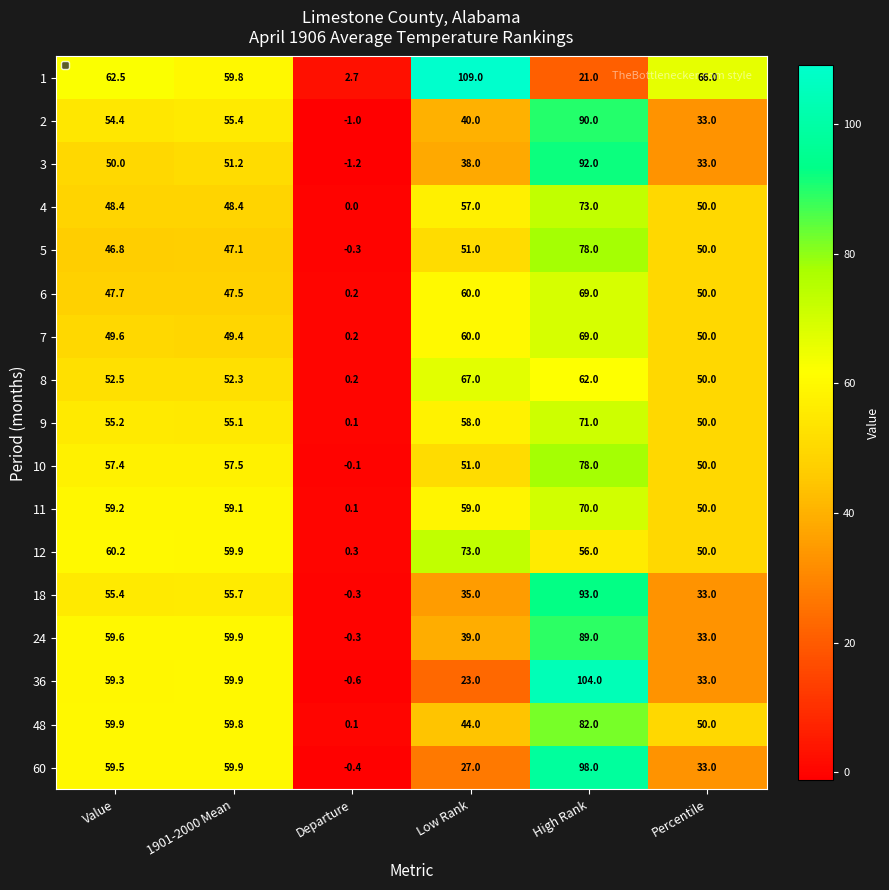

What is the difference between the highest and lowest values at Value?

15.7